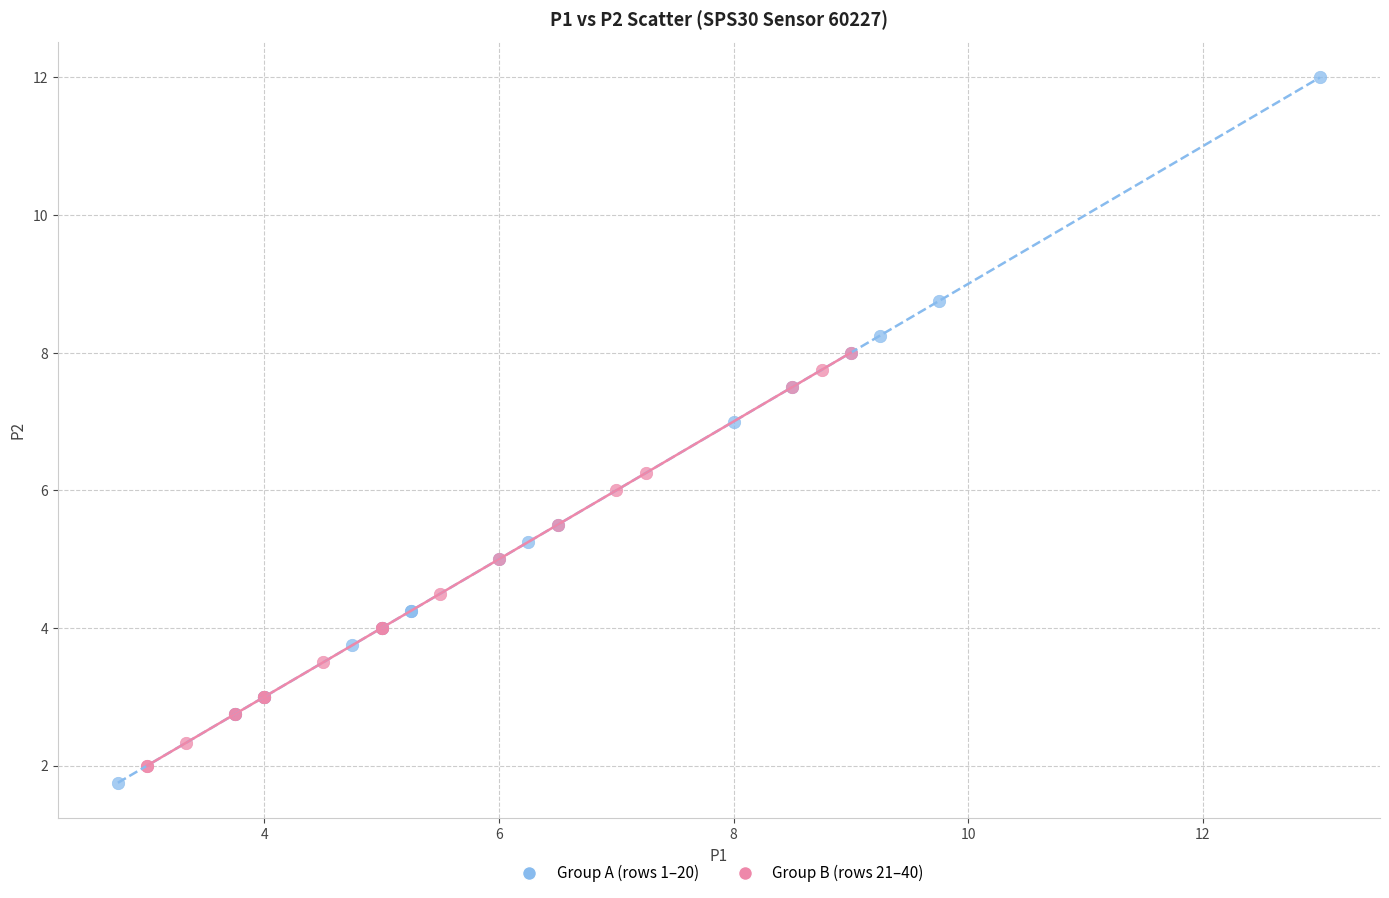

Which series has the largest Y range (max minus min)?

Group A (rows 1–20)